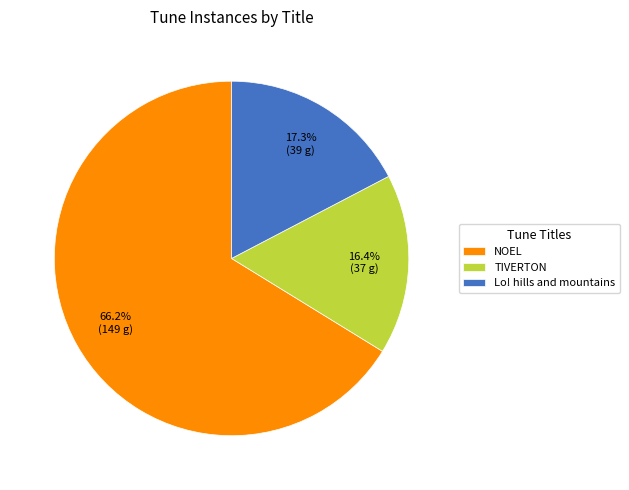

Is there a majority slice in this chart?

Yes